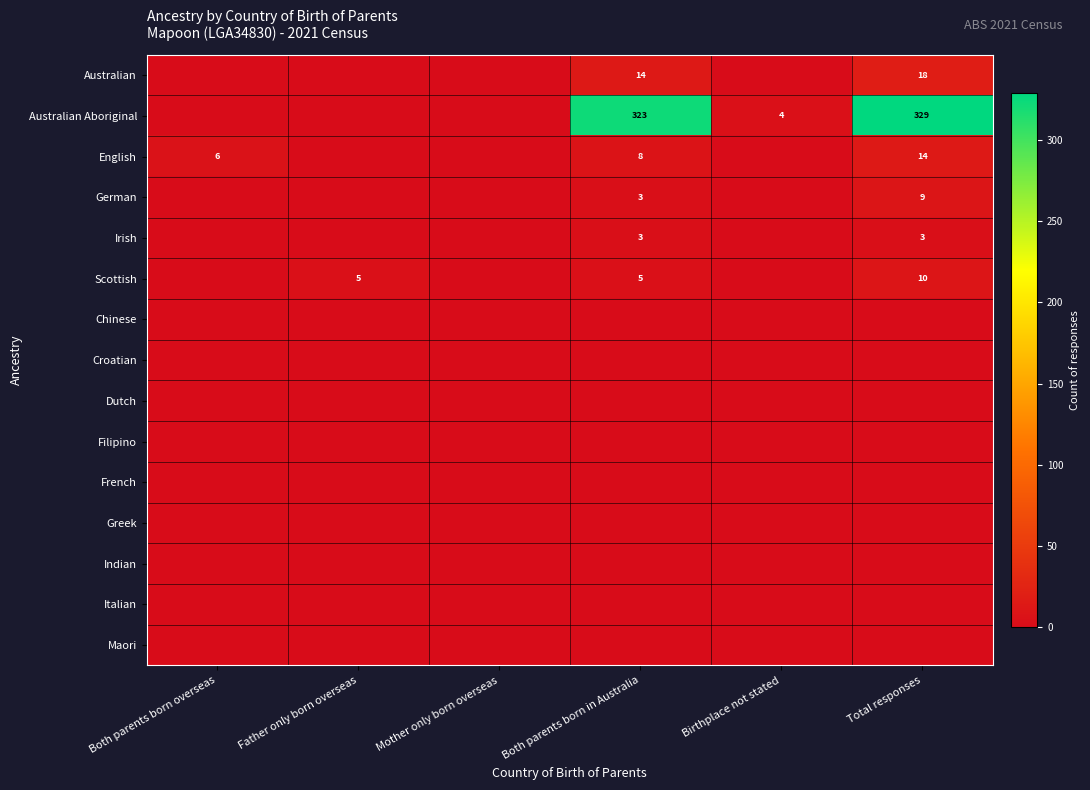

Which label corresponds to the smallest value in the chart?

Both parents born overseas